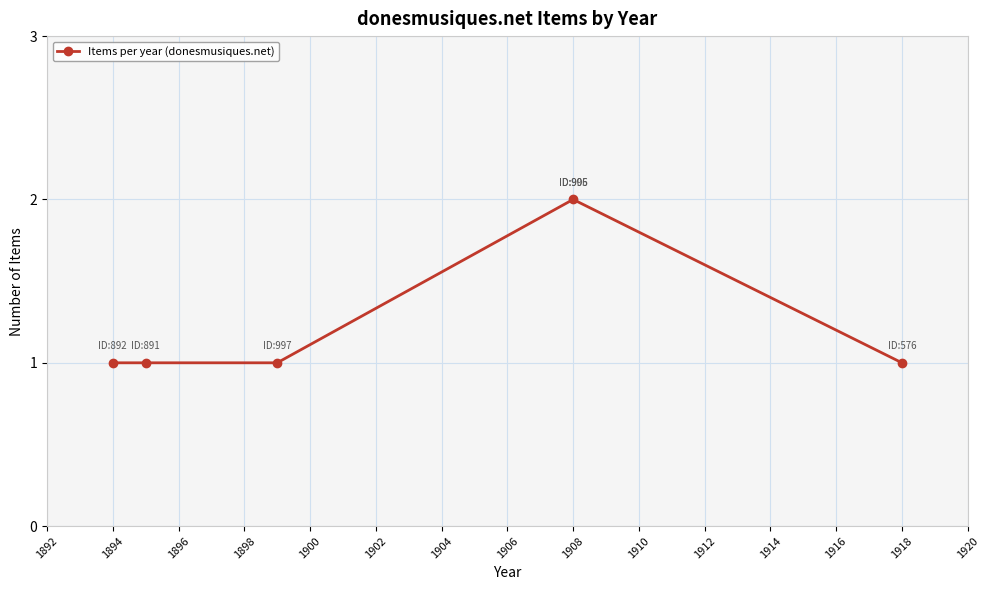

Does the chart display data point markers on the line(s)?

Yes